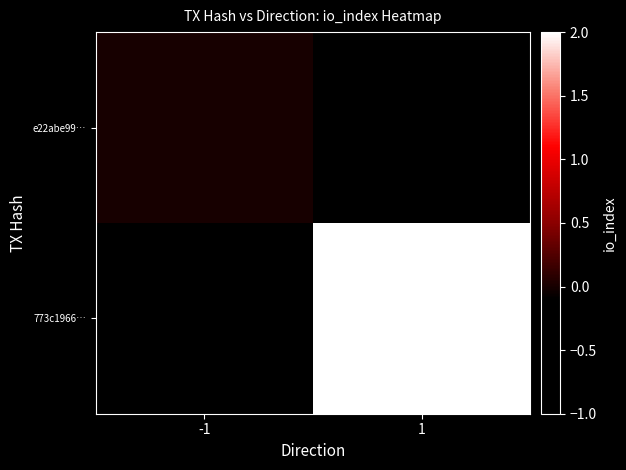

What value does the 773c1966… series have at 1?

2.0